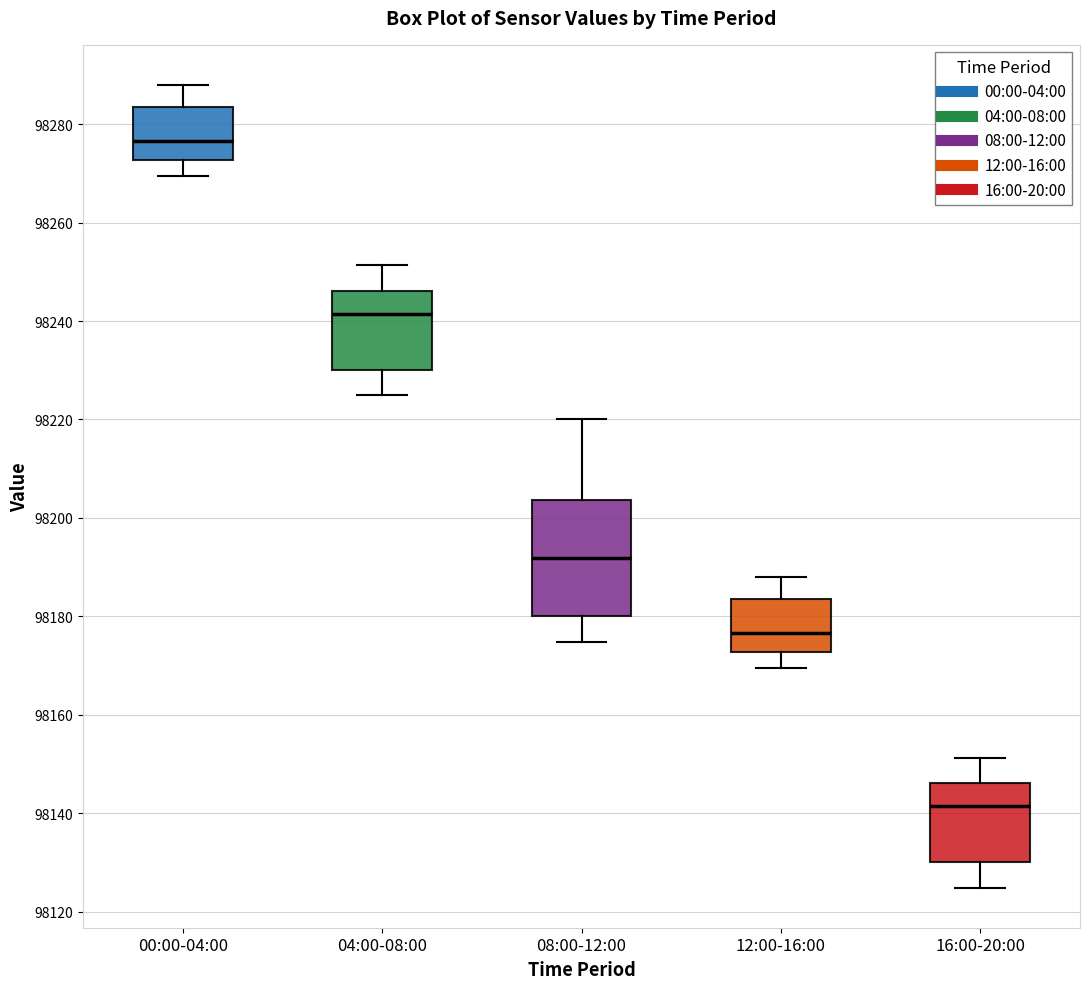

Which box is the tallest, from its lower edge to its upper edge?

08:00-12:00